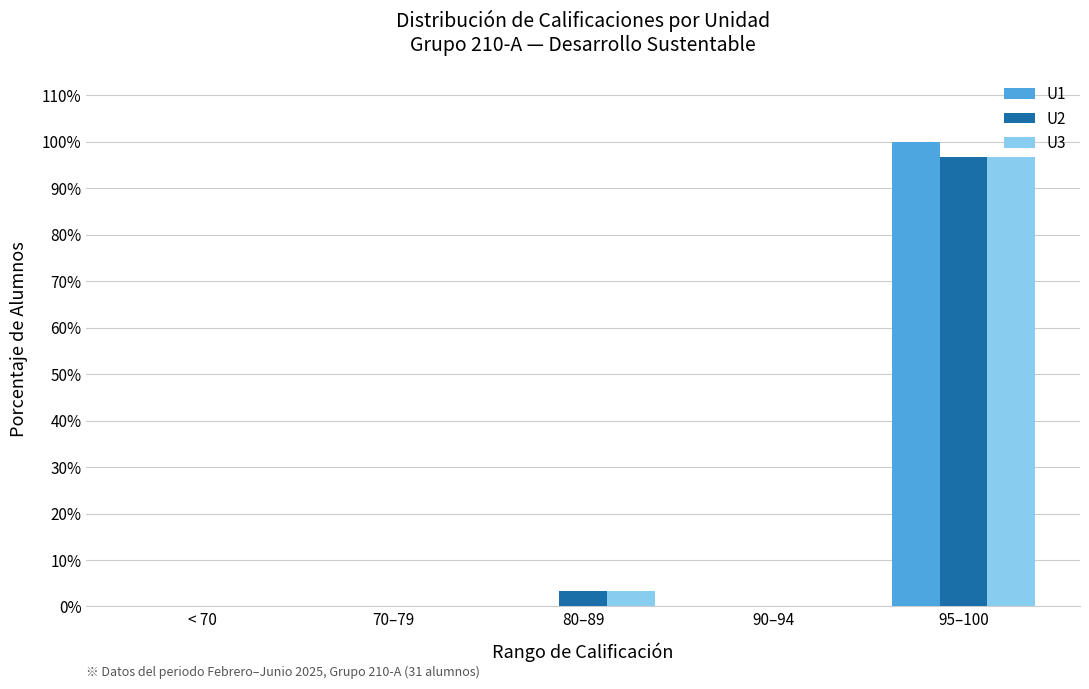

The value of U3 at 90–94 is 0.0. True or false?

True